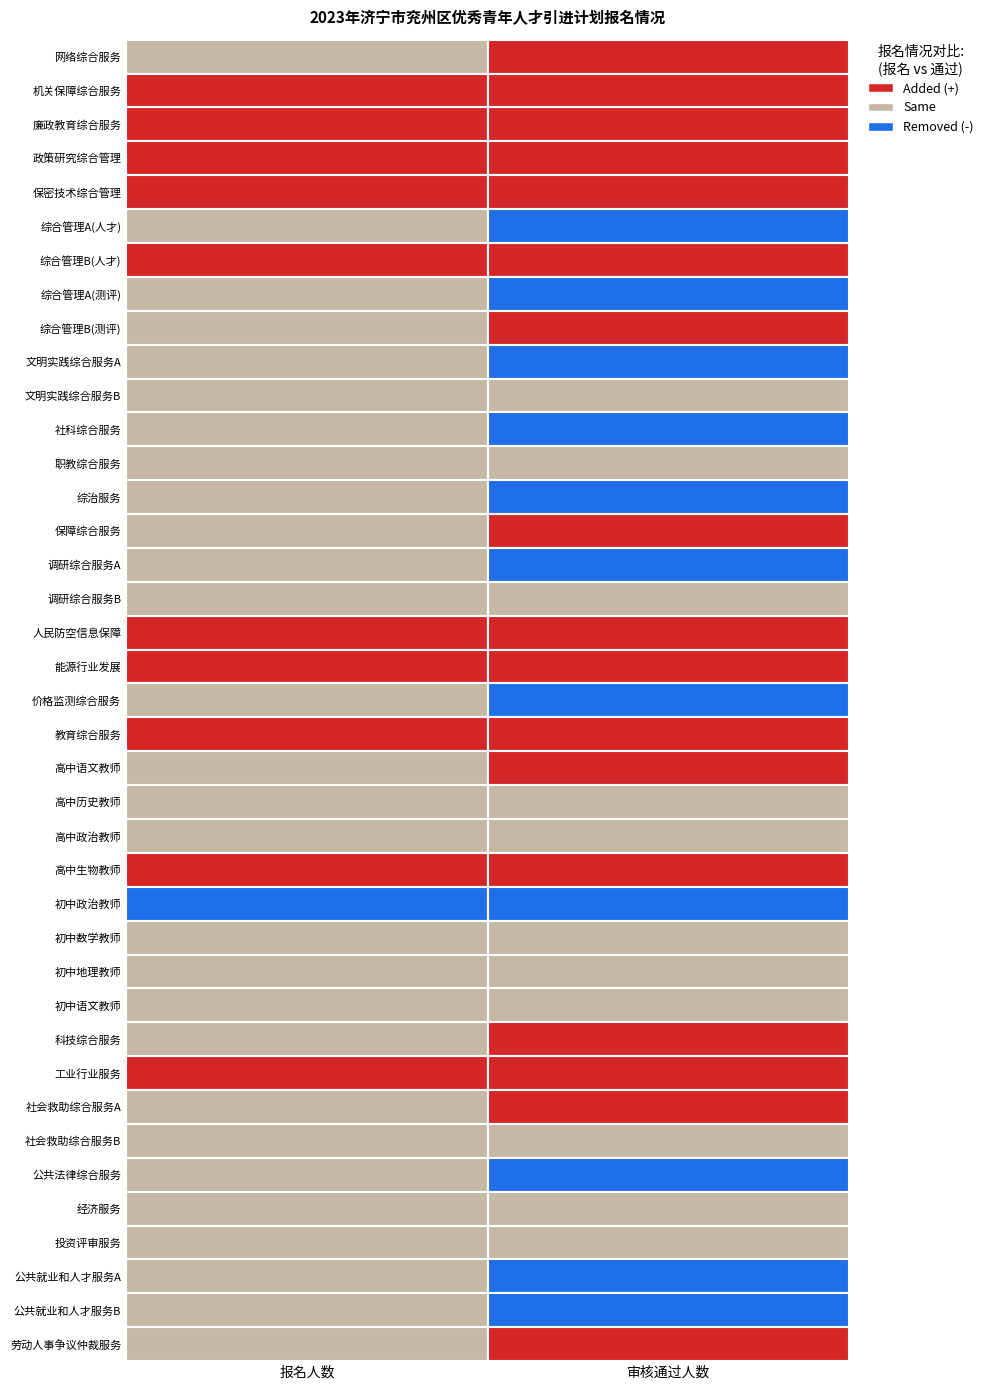

The 高中历史教师 series shows 4 at 1. True or false?

False